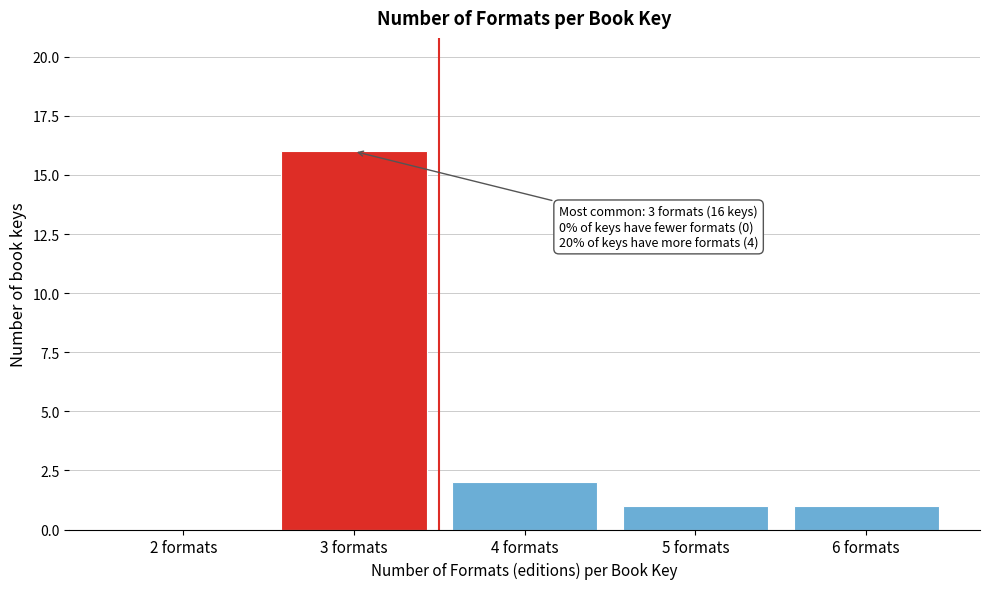

Reading left to right, list all the values displayed in this chart.

2 formats=0	3 formats=16	4 formats=2	5 formats=1	6 formats=1